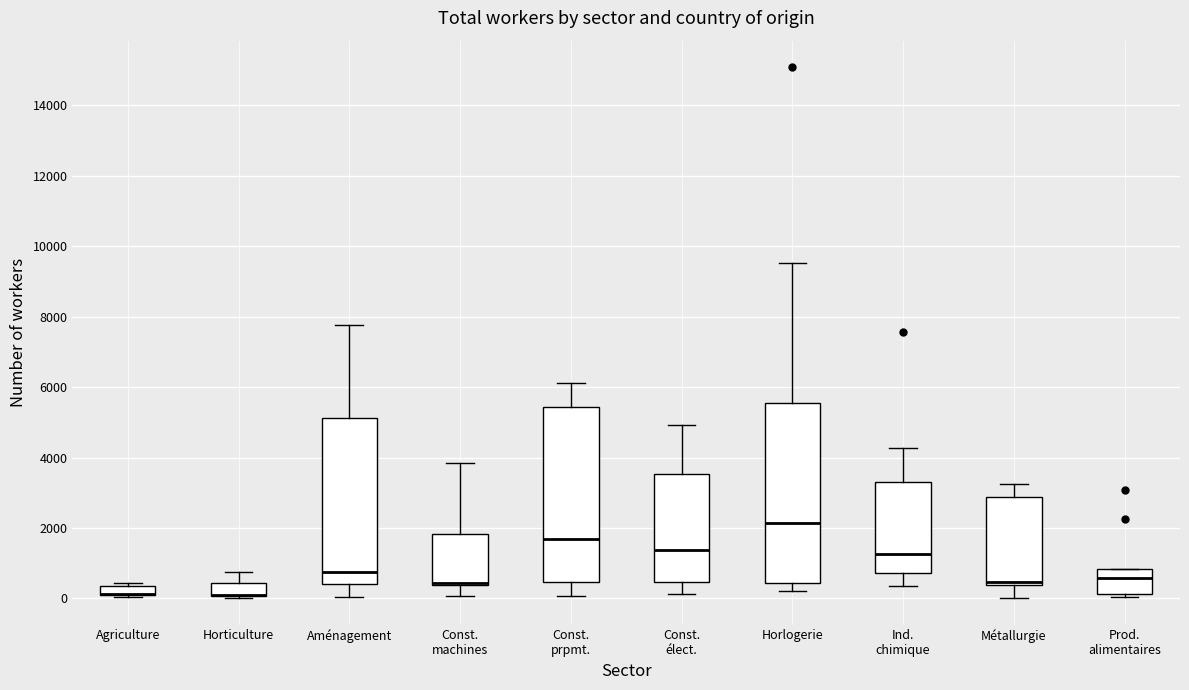

Where does the upper whisker of the box for Horlogerie end on the y-axis? The values are not printed on the chart, so give them approximately, as read against the axis.

9600